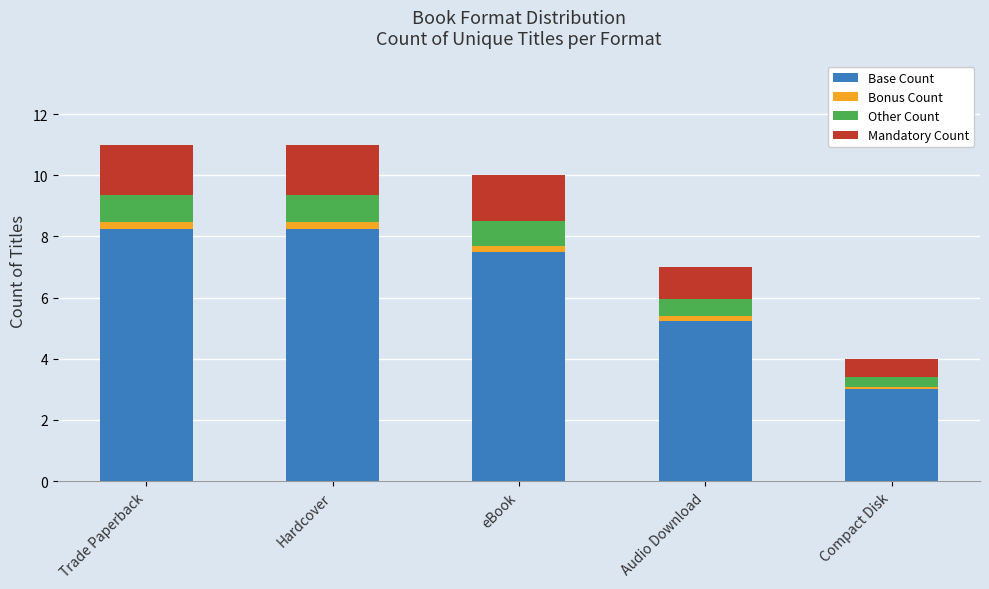

At which label is Base Count closest to 5?

Audio Download